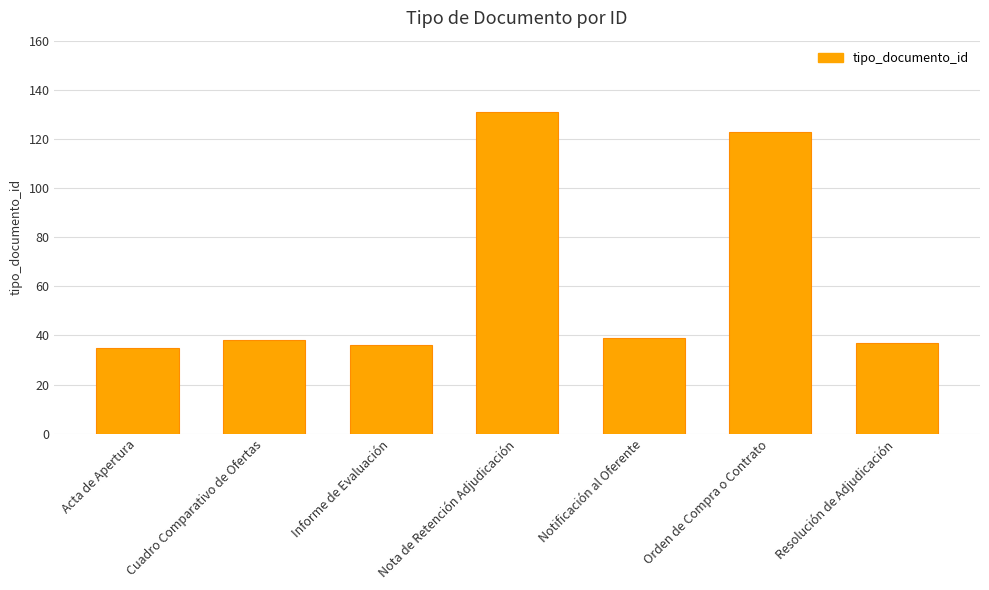

Which category has the highest value across all series?

Nota de Retención Adjudicación